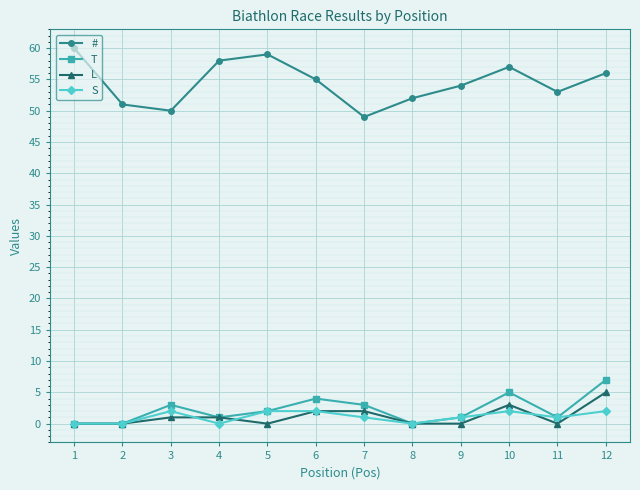

How many lines are shown in the chart?

4